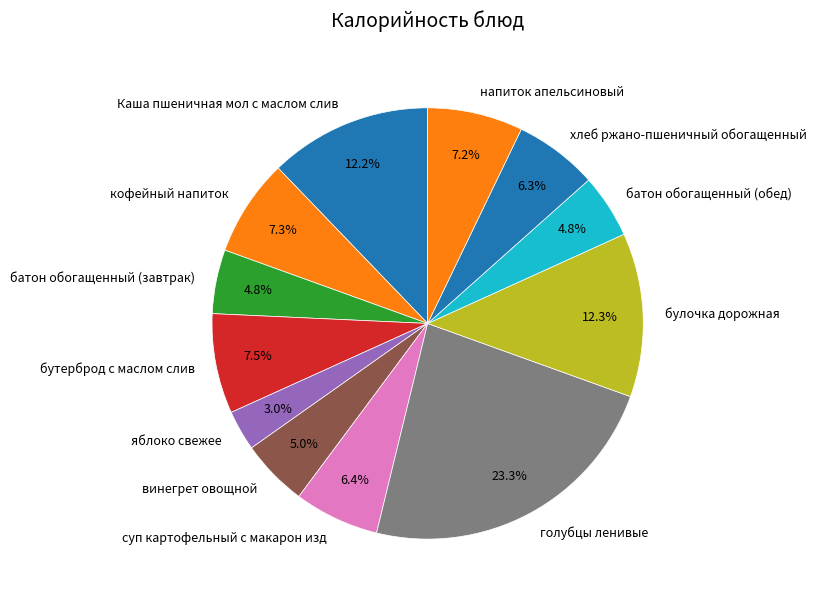

To the nearest percent, what portion does хлеб ржано-пшеничный обогащенный represent?

6%